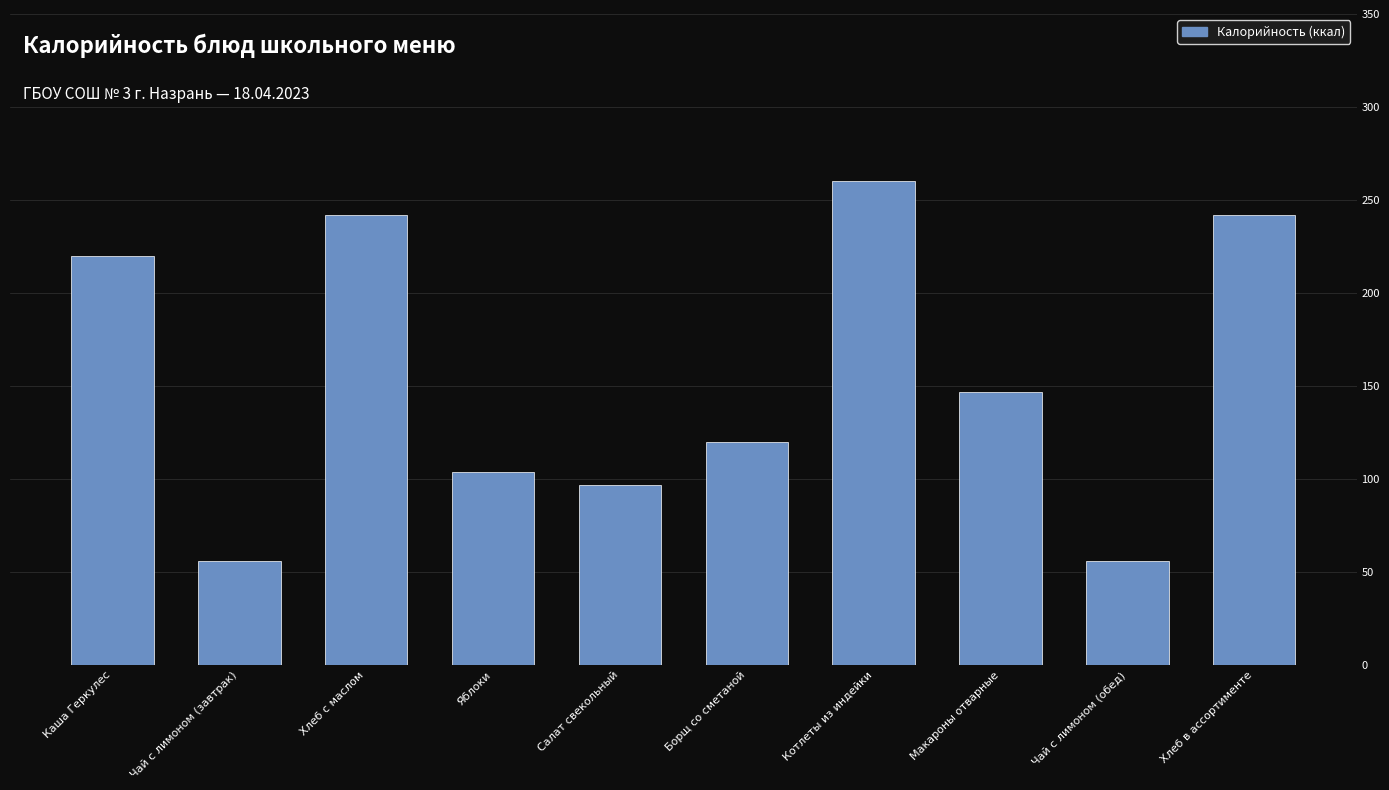

Reading right to left, list all the values displayed in this chart.

Хлеб в ассортименте=242.0	Чай с лимоном (обед)=56.0	Макароны отварные=147.0	Котлеты из индейки=260.0	Борщ со сметаной=120.0	Салат свекольный=97.0	Яблоки=103.6	Хлеб с маслом=242.0	Чай с лимоном (завтрак)=56.0	Каша Геркулес=220.0